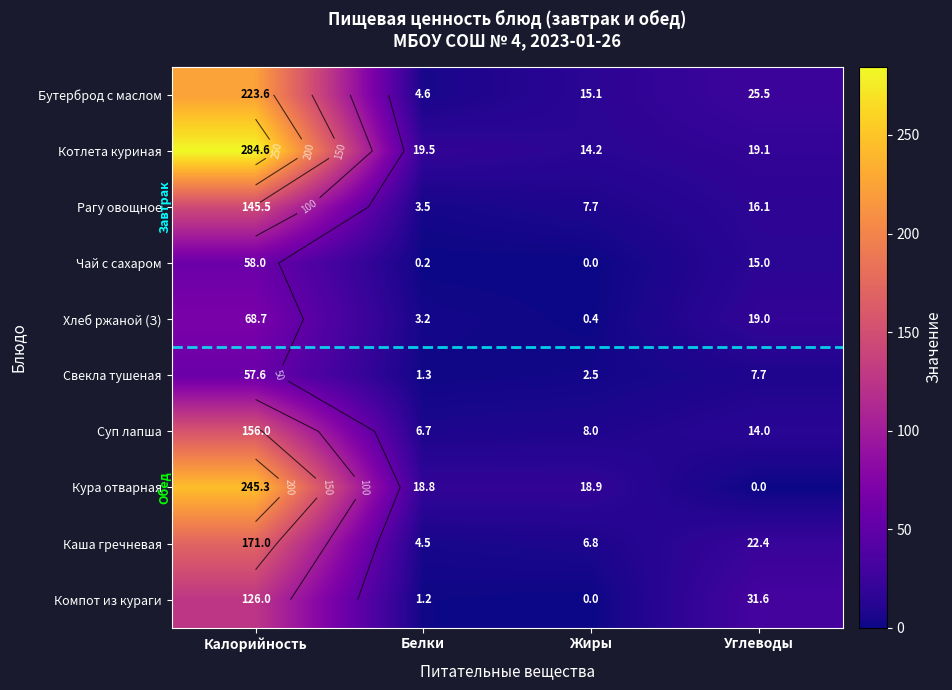

Is it true that Компот из кураги equals 1.2 at Белки?

True